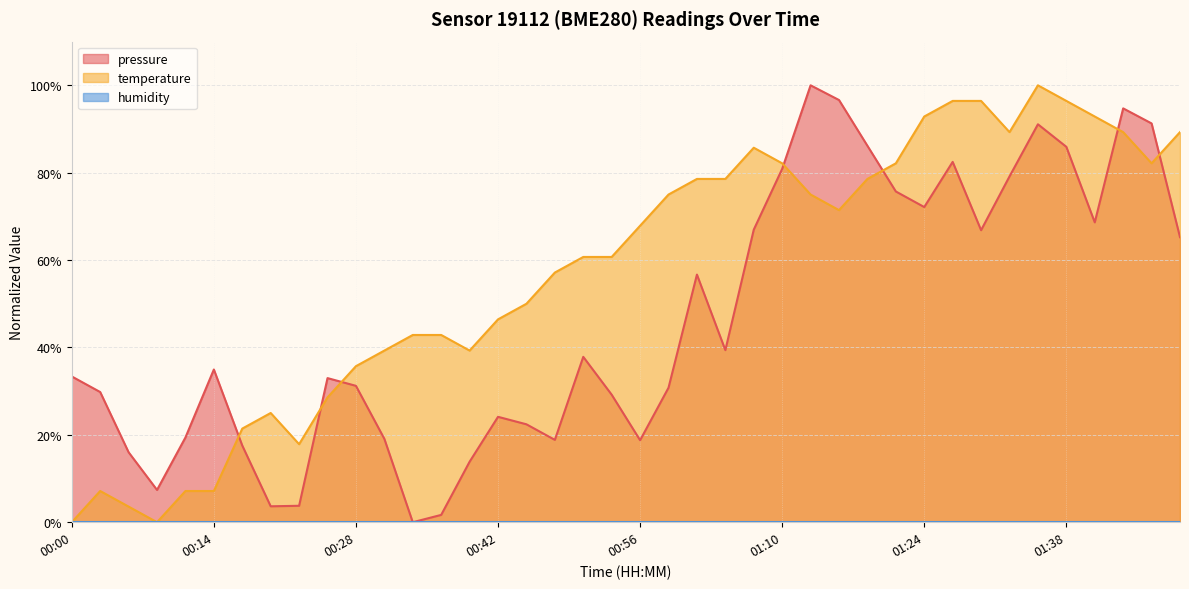

Reading left to right, what are all the values shown in this chart?

pressure: 33.4	29.8	16.0	7.4	19.4	35.0	17.5	3.6	3.8	33.0	31.2	19.1	0.0	1.7	13.8	24.1	22.4	18.8	37.8	29.2	18.8	30.8	56.7	39.4	67.0	80.9	100.0	96.6	86.2	75.7	72.1	82.5	66.8	79.1	91.1	85.9	68.6	94.7	91.3	65.2
temperature: 0.0	7.1	3.6	0.0	7.1	7.1	21.4	25.0	17.9	28.6	35.7	39.3	42.9	42.9	39.3	46.4	50.0	57.1	60.7	60.7	67.9	75.0	78.6	78.6	85.7	82.1	75.0	71.4	78.6	82.1	92.9	96.4	96.4	89.3	100.0	96.4	92.9	89.3	82.1	89.3